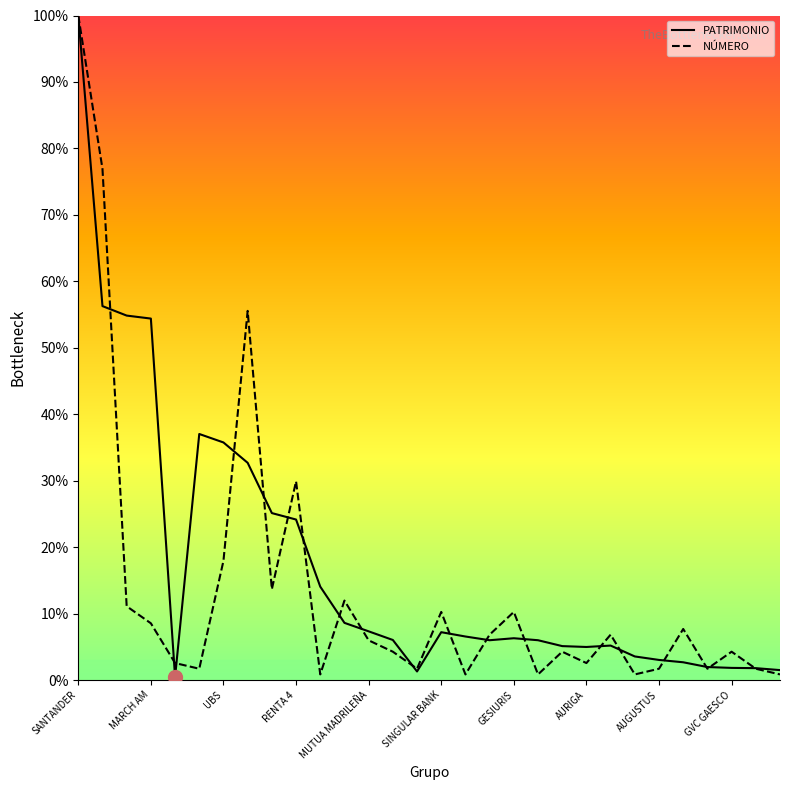

What is the minimum value shown in the chart?

0.5